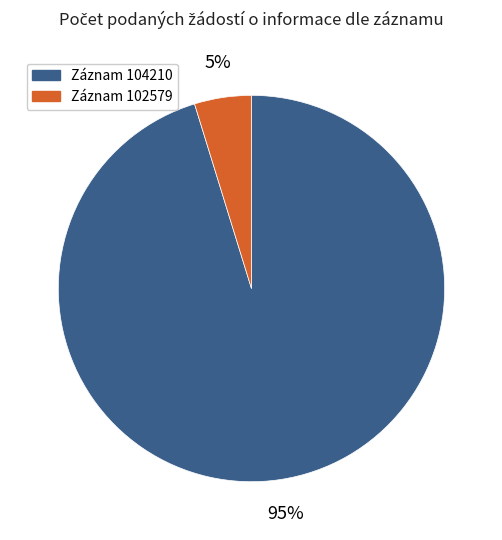

To the nearest percent, what is the difference between the largest and smallest slice percentages?

90%